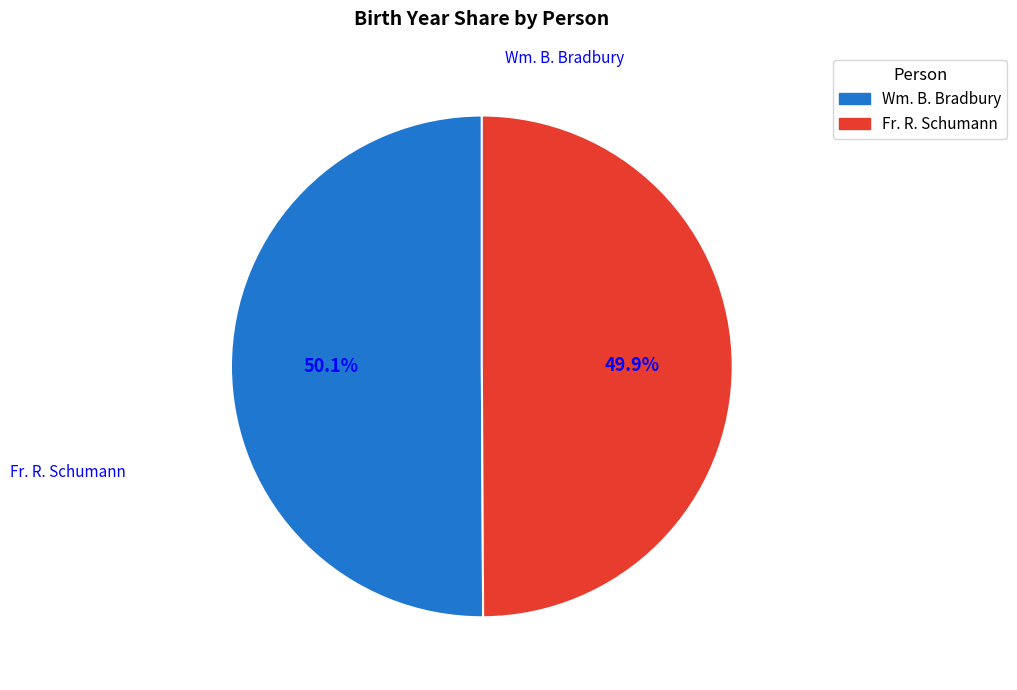

What is the ratio of the value at Wm. B. Bradbury to the value at Fr. R. Schumann?

1.0